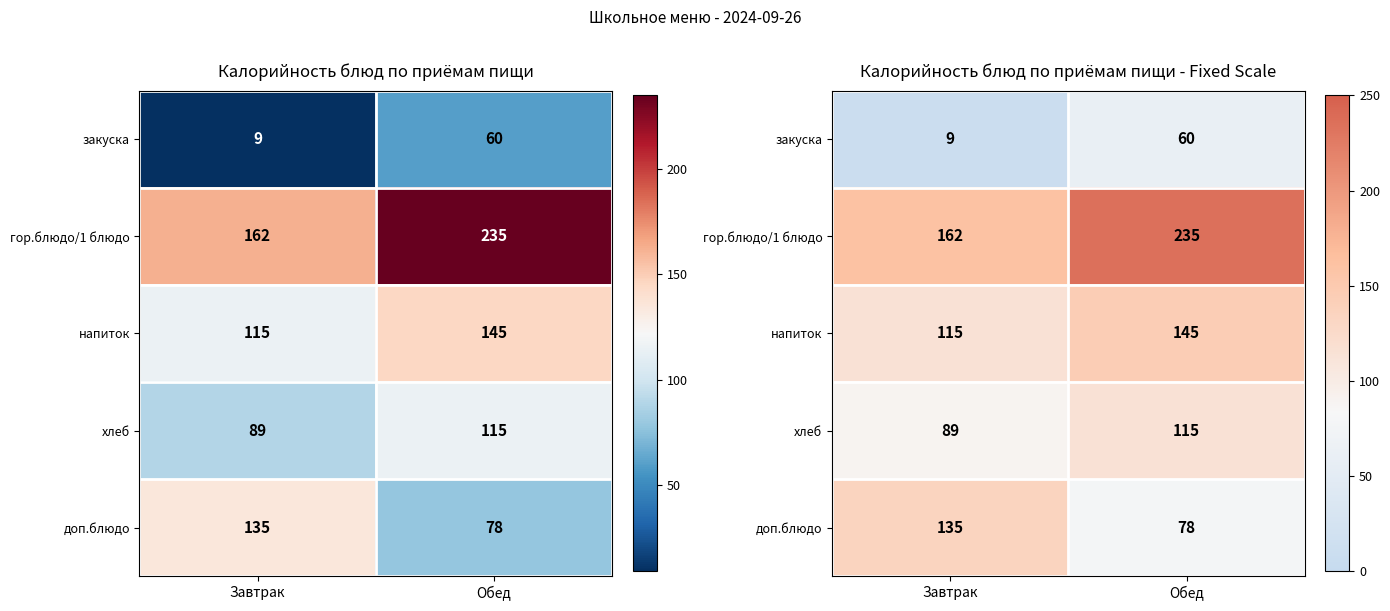

Is the value of хлеб at Обед greater than the value of гор.блюдо/1 блюдо at Обед?

No